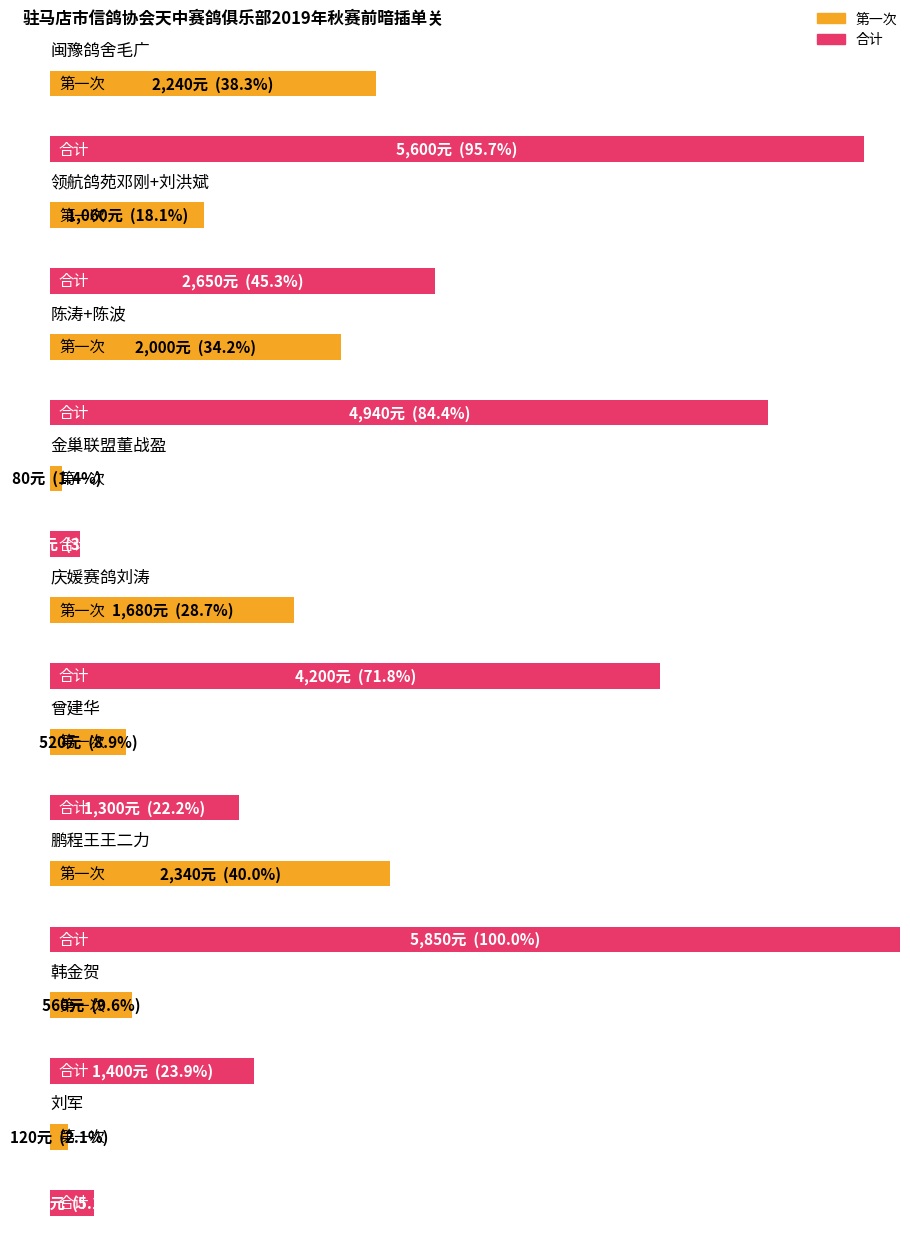

Between 陈涛+陈波 and 韩金贺, which series saw the biggest shift?

合计